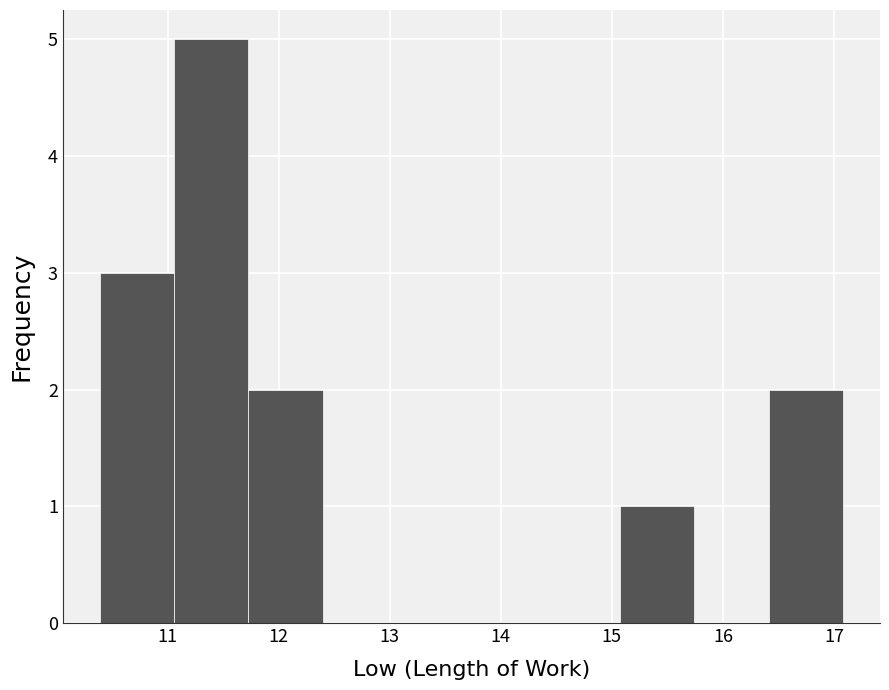

Reading left to right, list every bar in this chart as the range it spans on the x-axis followed by its height. Neither the bar edges nor the heights are printed on the chart, so give them approximately, as read against the axes.

10.4 to 11.1: 3
11.1 to 11.7: 5
11.7 to 12.4: 2
12.4 to 13.1: 0
13.1 to 13.7: 0
13.7 to 14.4: 0
14.4 to 15.1: 0
15.1 to 15.7: 1
15.7 to 16.4: 0
16.4 to 17.1: 2